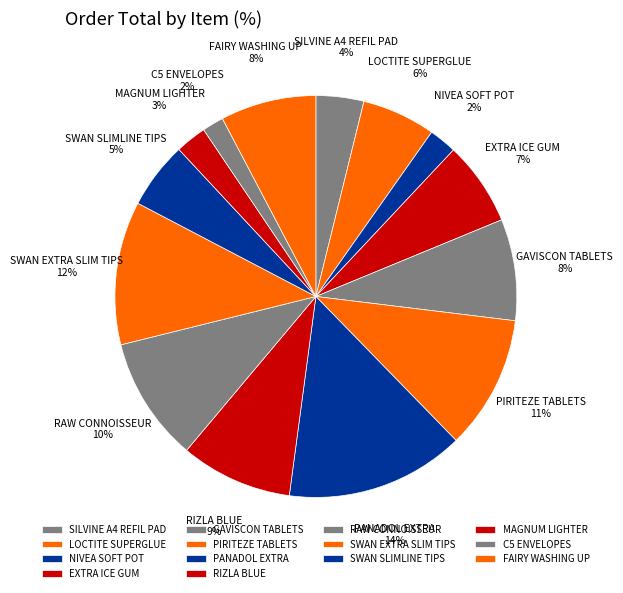

What is the largest slice in the pie chart?

PANADOL EXTRA